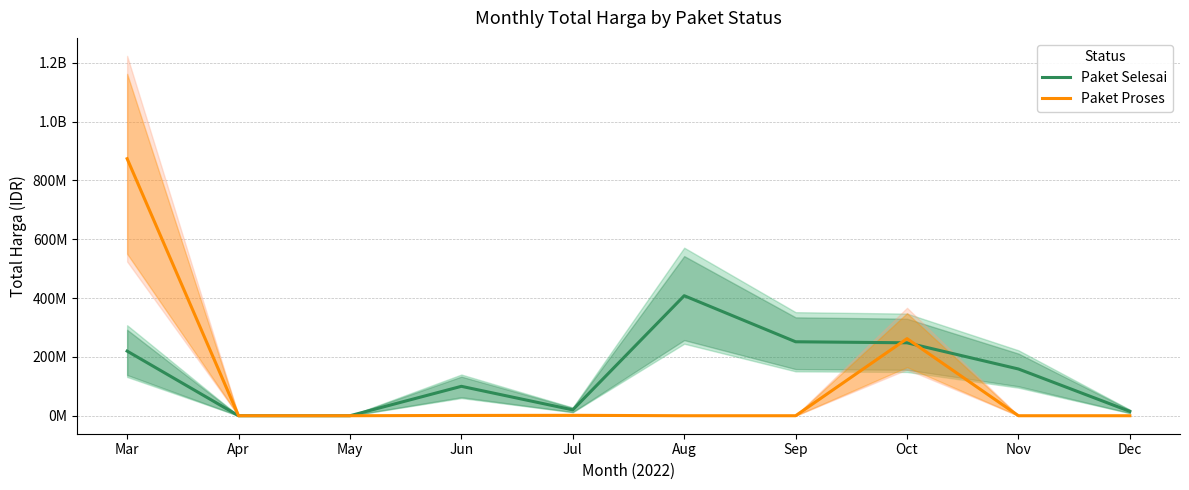

Is the value of Paket Selesai at Sep greater than the value of Paket Proses at Sep?

Yes